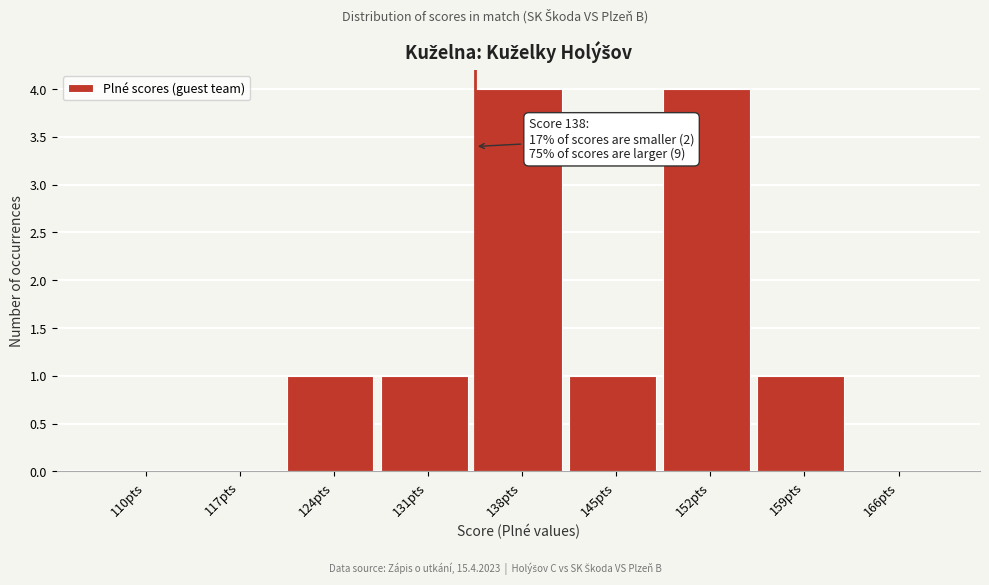

Reading left to right, what are all the values shown in this chart?

110pts=0	117pts=0	124pts=1	131pts=1	138pts=4	145pts=1	152pts=4	159pts=1	166pts=0